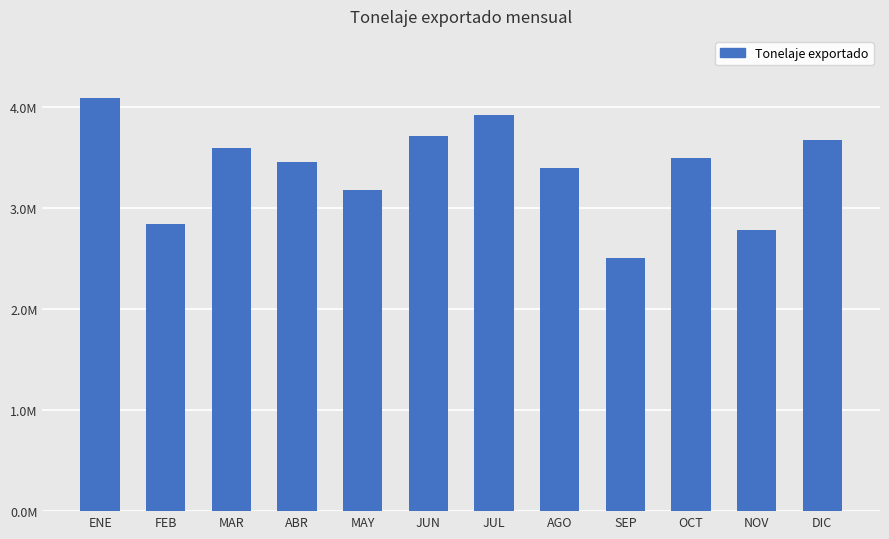

What is the value of the 9th bar from the left?

2498865.4